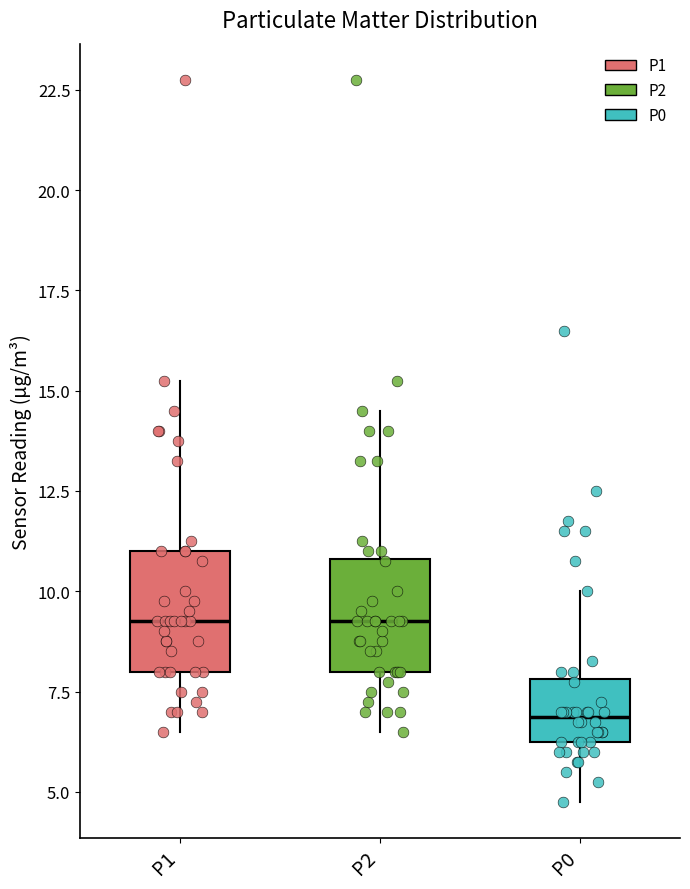

Reading left to right, transcribe this box plot: for each box, give where its median line is, the range the box spans, and where its two whiskers end, as read against the y-axis. The values are not printed on the chart, so give them approximately, as read against the axis.

P1: median 9.5, box 8.0 to 11.0, whiskers 6.5 to 15.5
P2: median 9.5, box 8.0 to 11.0, whiskers 6.5 to 14.5
P0: median 7.0, box 6.5 to 8.0, whiskers 5.0 to 10.0